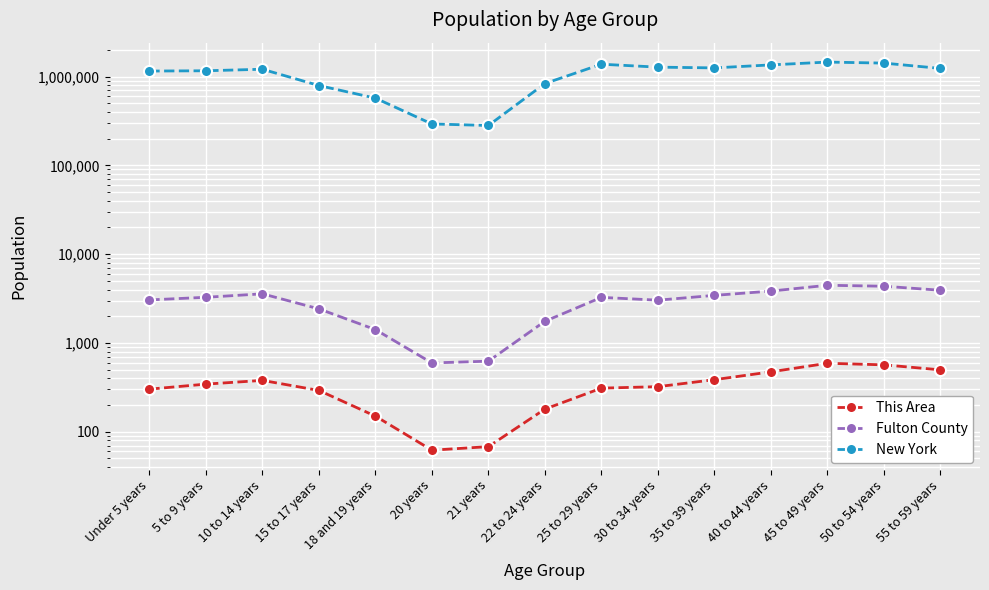

Which series changed the most between Under 5 years and 35 to 39 years?

New York